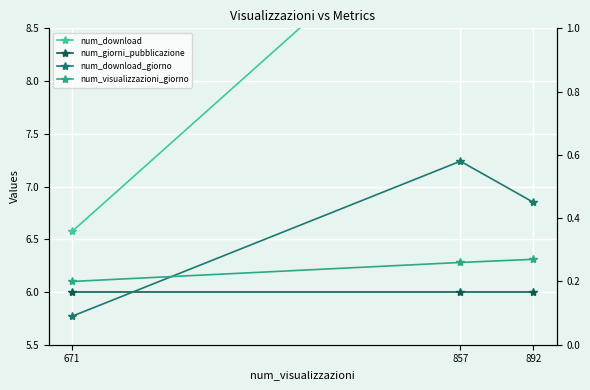

What is the difference between the num_download_giorno values at 892 and 671?

0.4